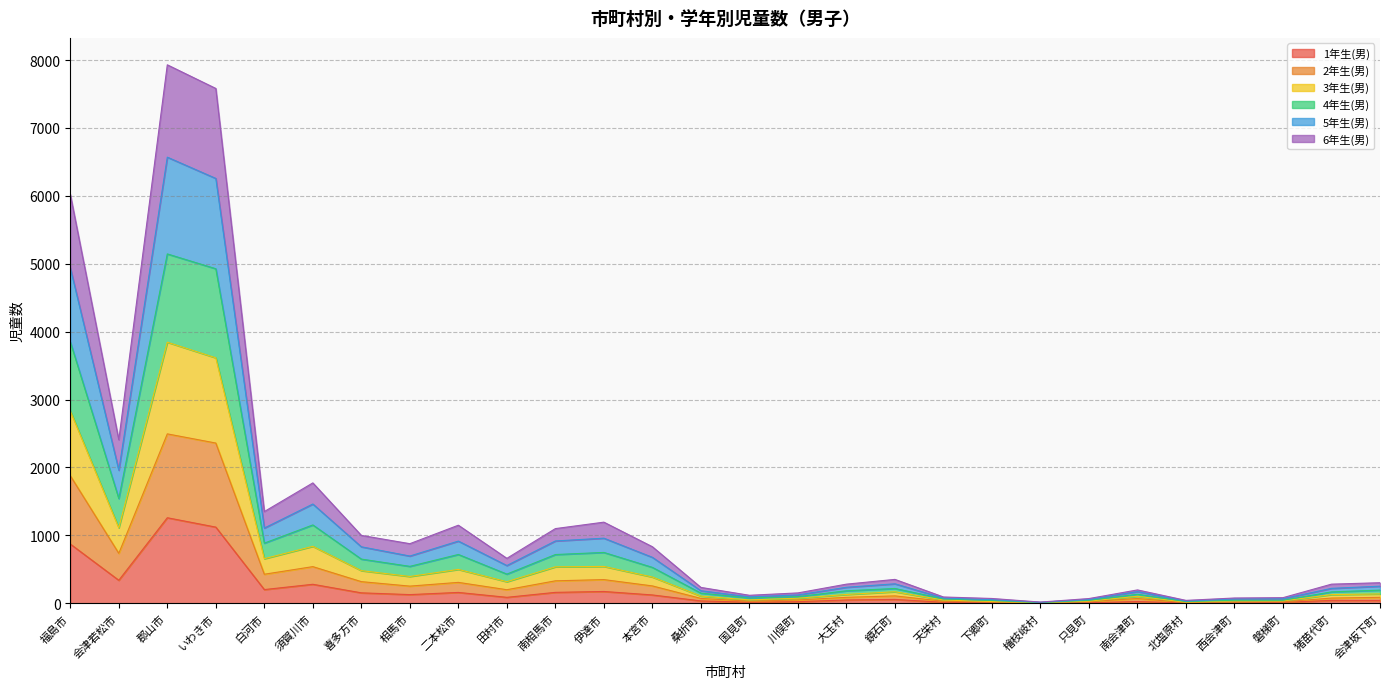

What is the spread (max minus min) of values at 南会津町?

171